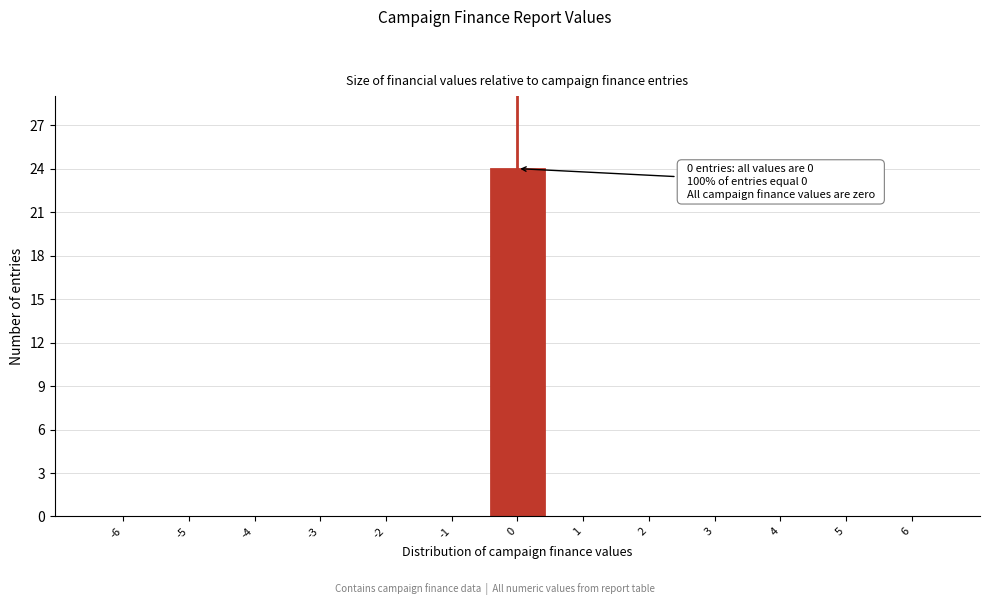

Reading left to right, transcribe all the data shown in this chart.

-6=0	-5=0	-4=0	-3=0	-2=0	-1=0	0=24	1=0	2=0	3=0	4=0	5=0	6=0